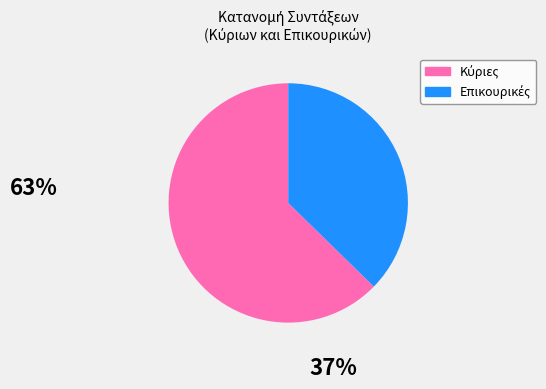

Is there a majority slice in this chart?

Yes